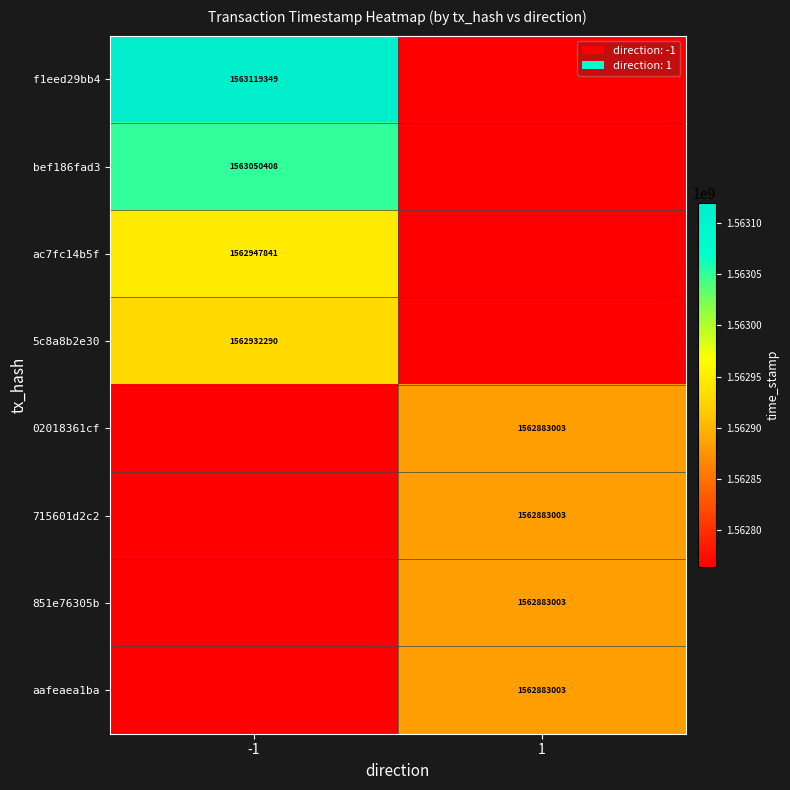

The value of 851e76305b at 1 is 1562883003. True or false?

True